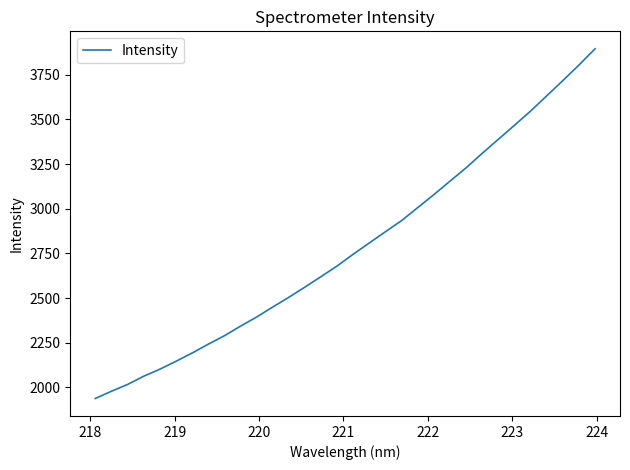

What is the minimum value shown in the chart?

1938.4